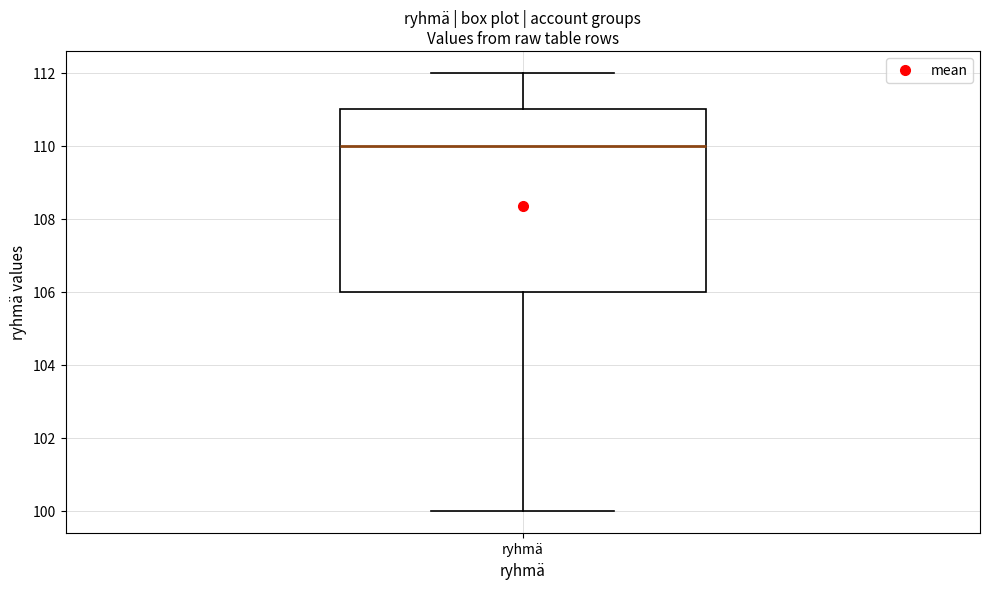

Transcribe this box plot: give where the median line is, the range the box spans, and where the two whiskers end, as read against the y-axis. The values are not printed on the chart, so give them approximately, as read against the axis.

median 110, box 106 to 111, whiskers 100 to 112